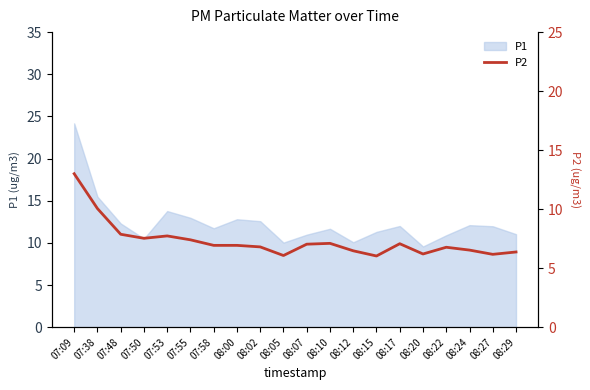

Between 08:15 and 07:48, which is larger?

07:48